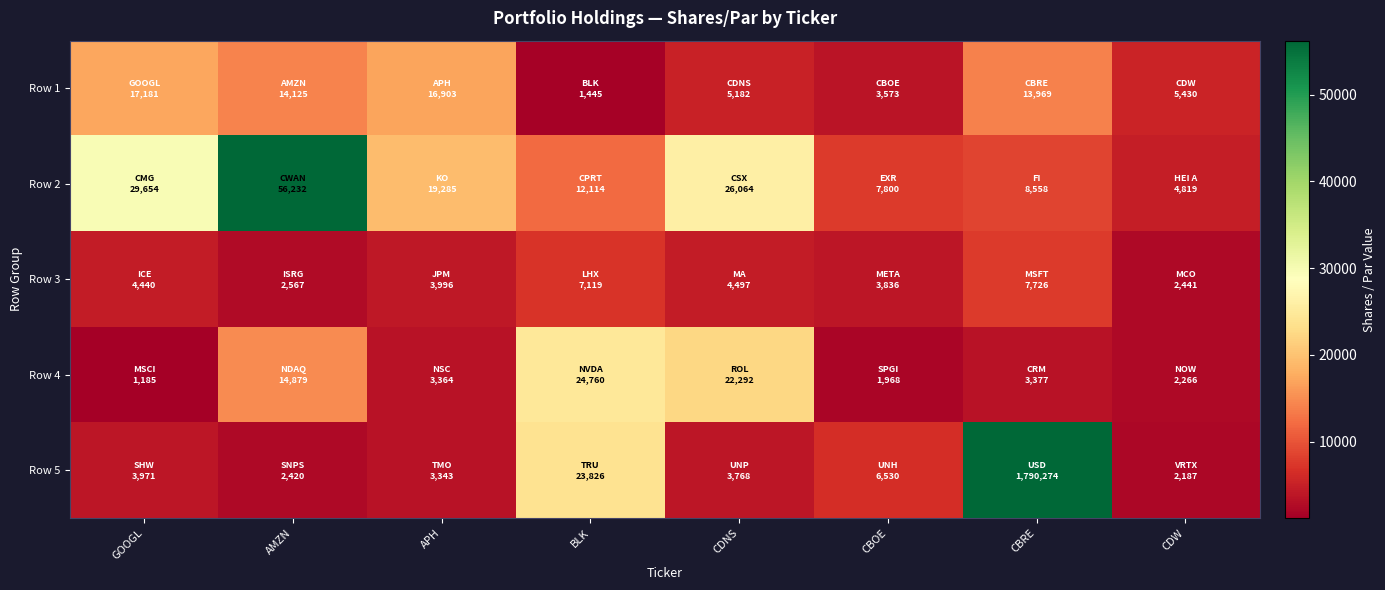

How many categories are shown in the chart?

8